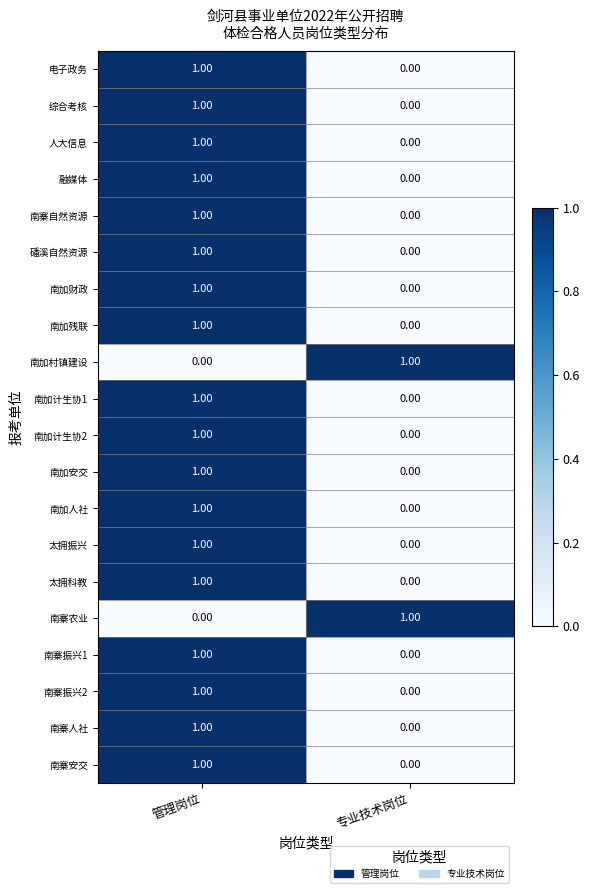

Which category has the lowest value in the 南寨人社 series?

专业技术岗位